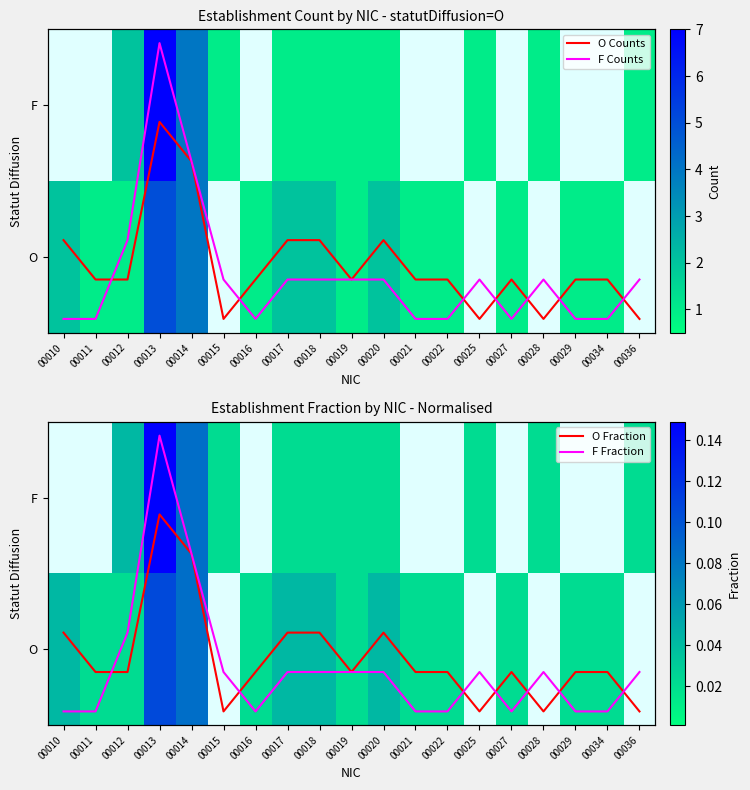

What is the spread (max minus min) of values at 00011?

1.0